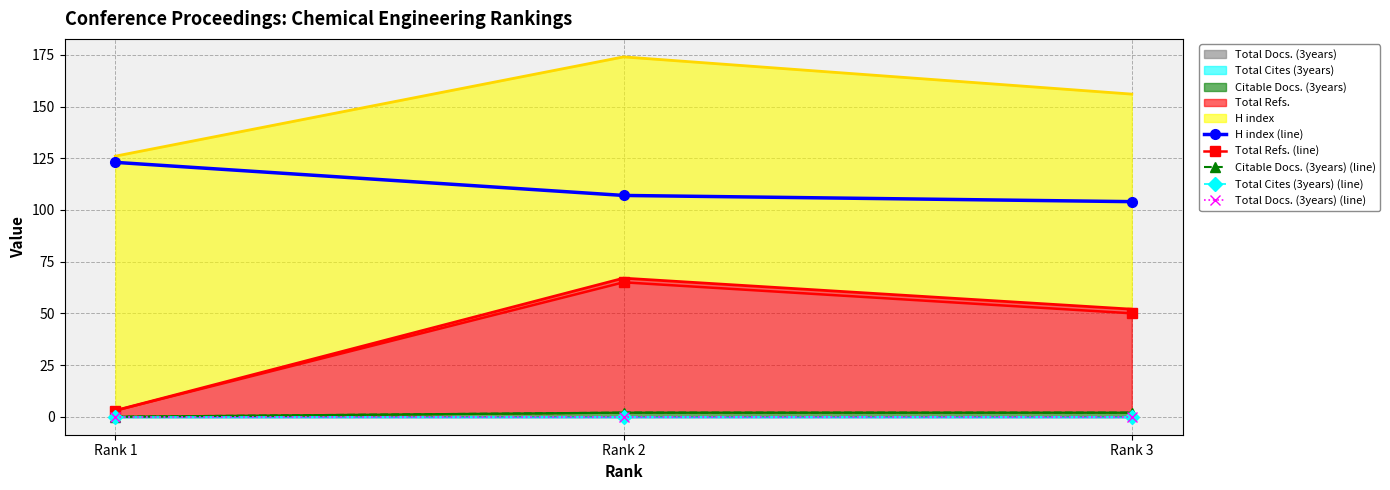

What is the approximate value of Total Refs. (line) at Rank 3?

50